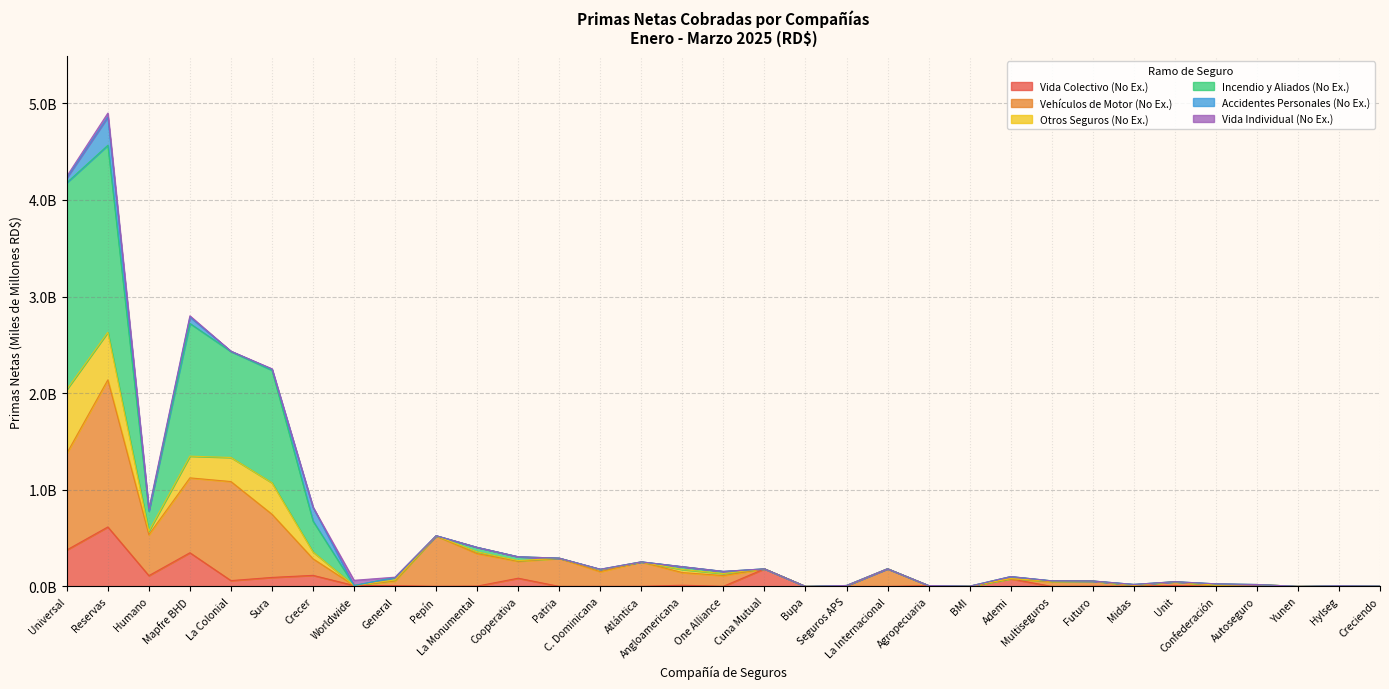

Does the chart display data point markers on the line(s)?

No